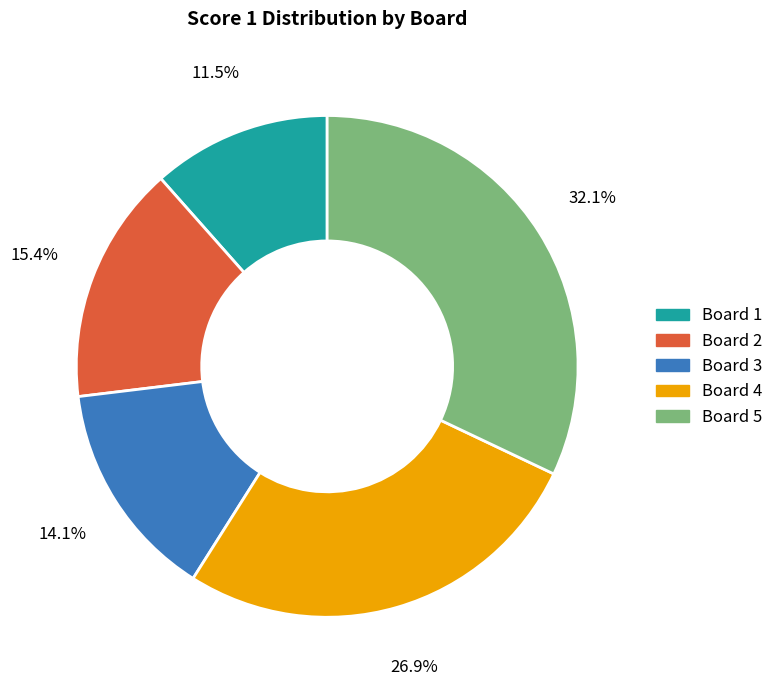

Which slice is the smallest?

Board 1